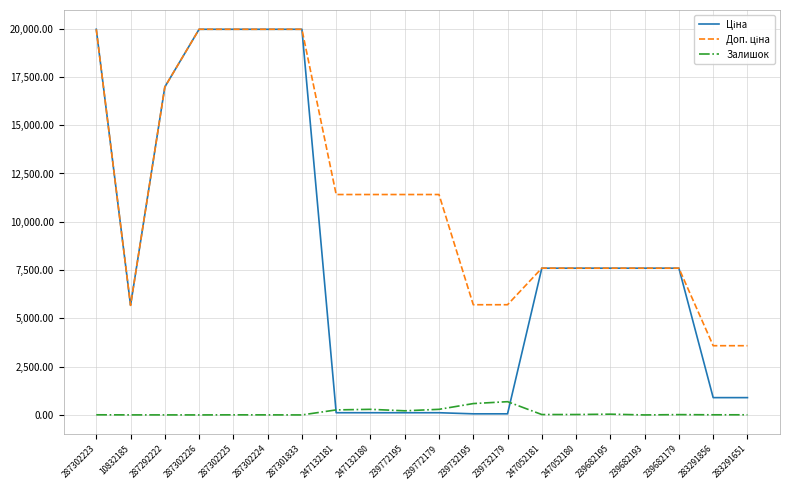

How many lines are shown in the chart?

3